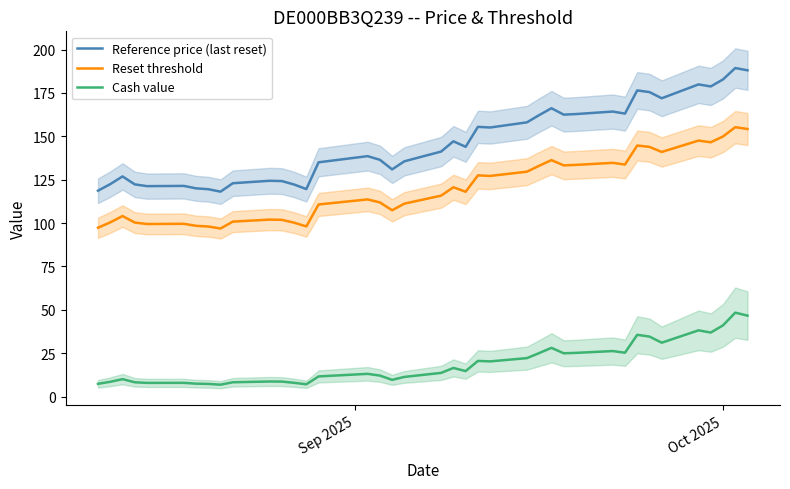

What is the highest value of the Reset threshold series?

155.3